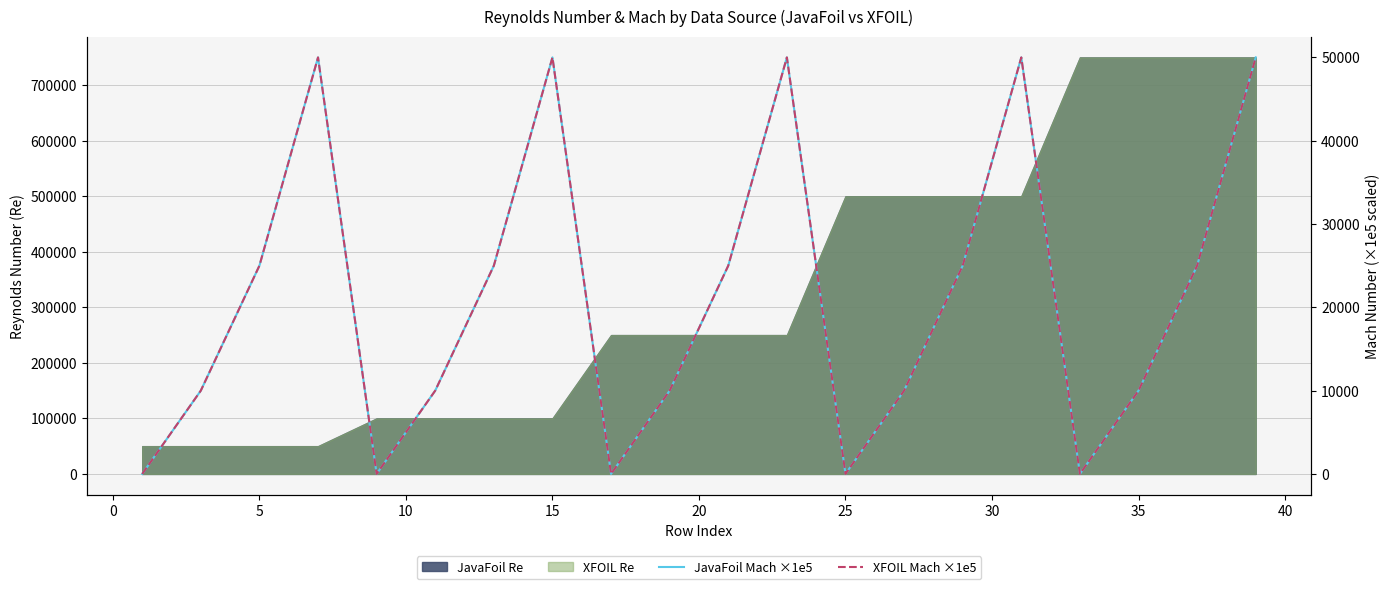

How many data points does each series have?

20